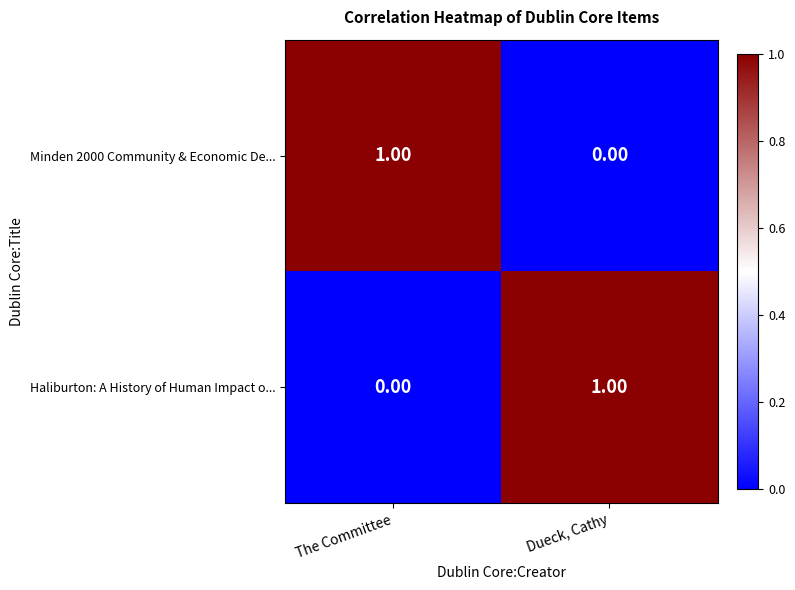

At Dueck, Cathy, list the series in order from smallest to largest.

Minden 2000 Community & Economic De..., Haliburton: A History of Human Impact o...